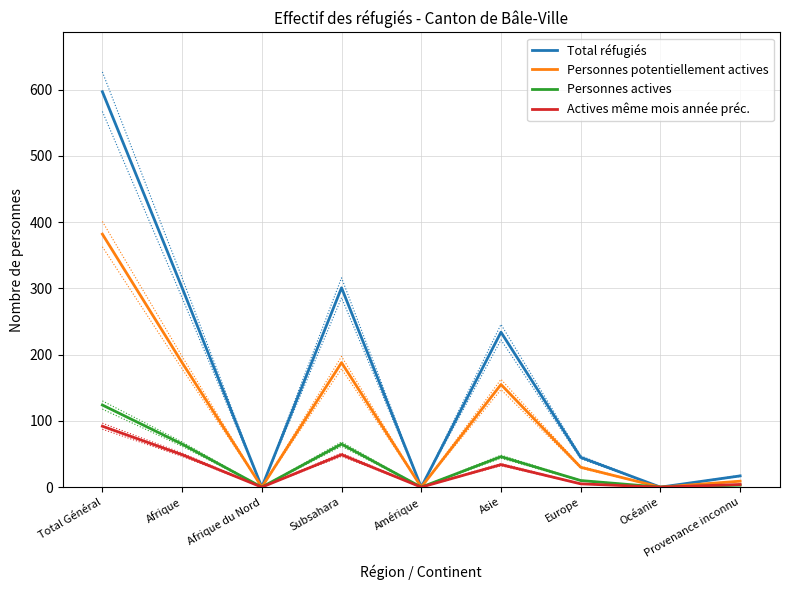

Which series has the largest range (max minus min)?

Total réfugiés